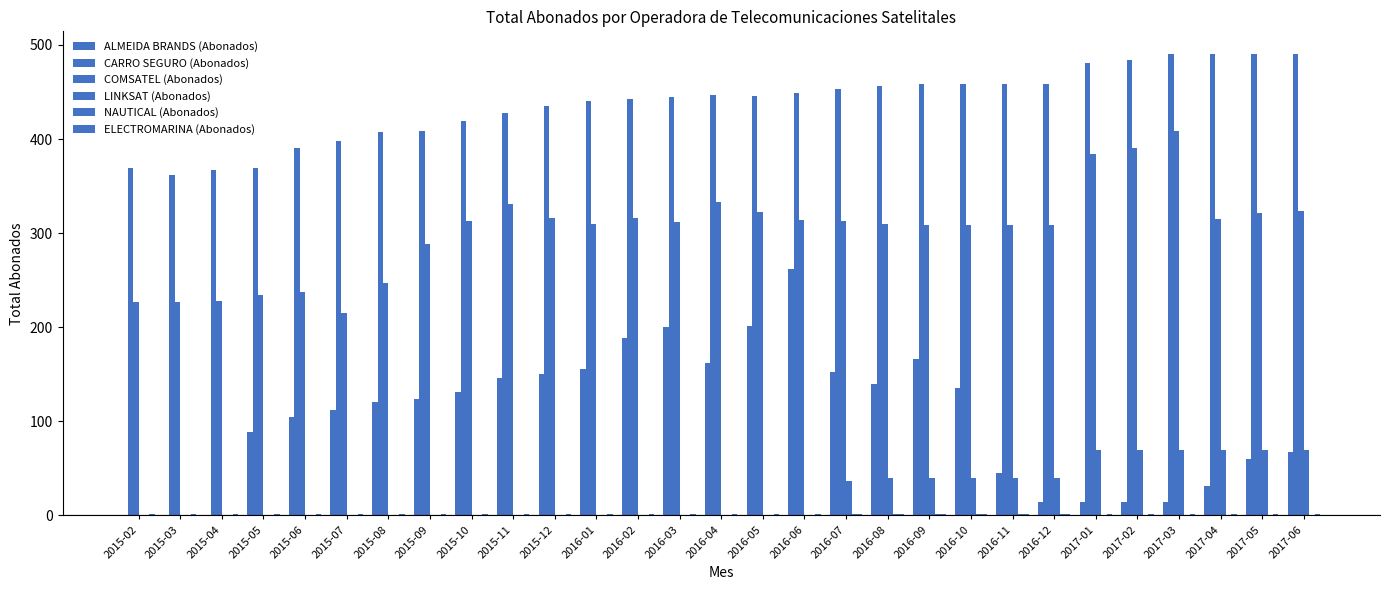

Reading left to right, what are all the values shown in this chart?

ALMEIDA BRANDS (Abonados): 2015-02=0	2015-03=0	2015-04=0	2015-05=89	2015-06=105	2015-07=112	2015-08=120	2015-09=124	2015-10=131	2015-11=146	2015-12=150	2016-01=156	2016-02=189	2016-03=200	2016-04=162	2016-05=201	2016-06=262	2016-07=152	2016-08=140	2016-09=166	2016-10=135	2016-11=45	2016-12=14	2017-01=14	2017-02=14	2017-03=14	2017-04=31	2017-05=60	2017-06=67
CARRO SEGURO (Abonados): 2015-02=369	2015-03=362	2015-04=367	2015-05=369	2015-06=390	2015-07=398	2015-08=408	2015-09=409	2015-10=419	2015-11=428	2015-12=435	2016-01=440	2016-02=443	2016-03=445	2016-04=447	2016-05=446	2016-06=449	2016-07=453	2016-08=456	2016-09=458	2016-10=458	2016-11=458	2016-12=458	2017-01=481	2017-02=484	2017-03=490	2017-04=490	2017-05=490	2017-06=490
COMSATEL (Abonados): 2015-02=227	2015-03=227	2015-04=228	2015-05=234	2015-06=237	2015-07=215	2015-08=247	2015-09=288	2015-10=313	2015-11=331	2015-12=316	2016-01=310	2016-02=316	2016-03=312	2016-04=333	2016-05=322	2016-06=314	2016-07=313	2016-08=310	2016-09=309	2016-10=309	2016-11=309	2016-12=309	2017-01=384	2017-02=390	2017-03=409	2017-04=315	2017-05=321	2017-06=323
LINKSAT (Abonados): 2015-02=0	2015-03=0	2015-04=0	2015-05=0	2015-06=0	2015-07=0	2015-08=0	2015-09=0	2015-10=0	2015-11=0	2015-12=0	2016-01=0	2016-02=0	2016-03=0	2016-04=0	2016-05=0	2016-06=0	2016-07=36	2016-08=40	2016-09=40	2016-10=40	2016-11=40	2016-12=40	2017-01=69	2017-02=69	2017-03=69	2017-04=69	2017-05=69	2017-06=69
NAUTICAL (Abonados): 2015-02=0	2015-03=0	2015-04=0	2015-05=0	2015-06=0	2015-07=0	2015-08=0	2015-09=0	2015-10=0	2015-11=0	2015-12=0	2016-01=0	2016-02=0	2016-03=0	2016-04=0	2016-05=0	2016-06=0	2016-07=1	2016-08=1	2016-09=1	2016-10=1	2016-11=1	2016-12=1	2017-01=0	2017-02=0	2017-03=0	2017-04=0	2017-05=0	2017-06=0
ELECTROMARINA (Abonados): 2015-02=1	2015-03=1	2015-04=1	2015-05=1	2015-06=1	2015-07=1	2015-08=1	2015-09=1	2015-10=1	2015-11=1	2015-12=1	2016-01=1	2016-02=1	2016-03=1	2016-04=1	2016-05=1	2016-06=1	2016-07=1	2016-08=1	2016-09=1	2016-10=1	2016-11=1	2016-12=1	2017-01=1	2017-02=1	2017-03=1	2017-04=1	2017-05=1	2017-06=1